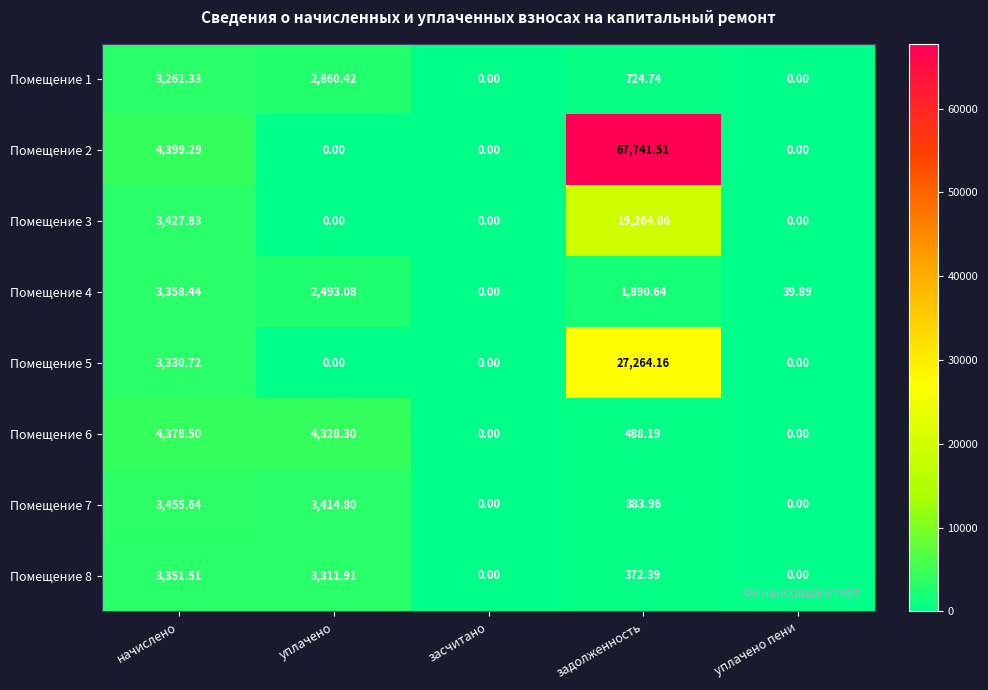

At which label does Помещение 2 reach its peak?

задолженность